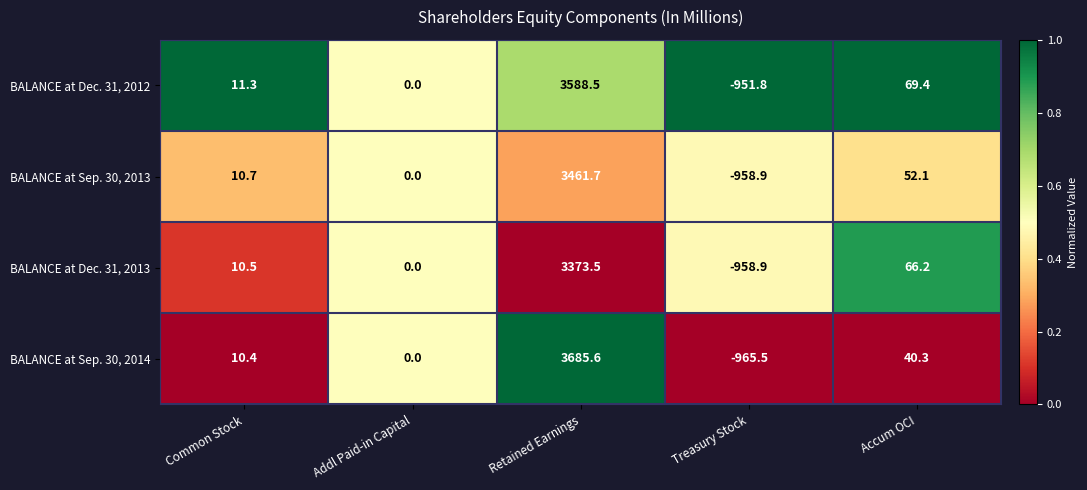

The value of BALANCE at Sep. 30, 2014 at Treasury Stock is -312.7. True or false?

False